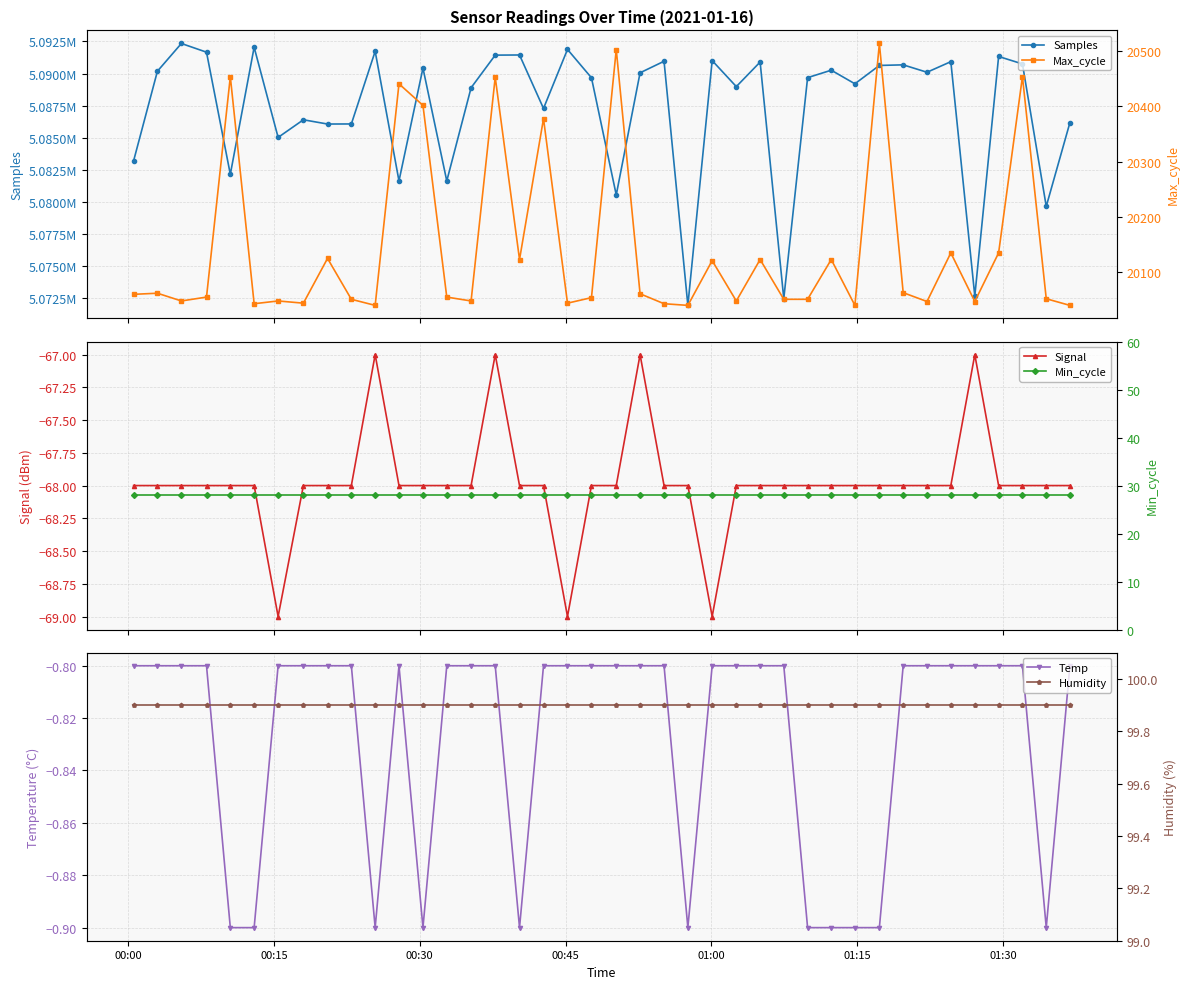

Is this an area chart (filled region under the line)?

No